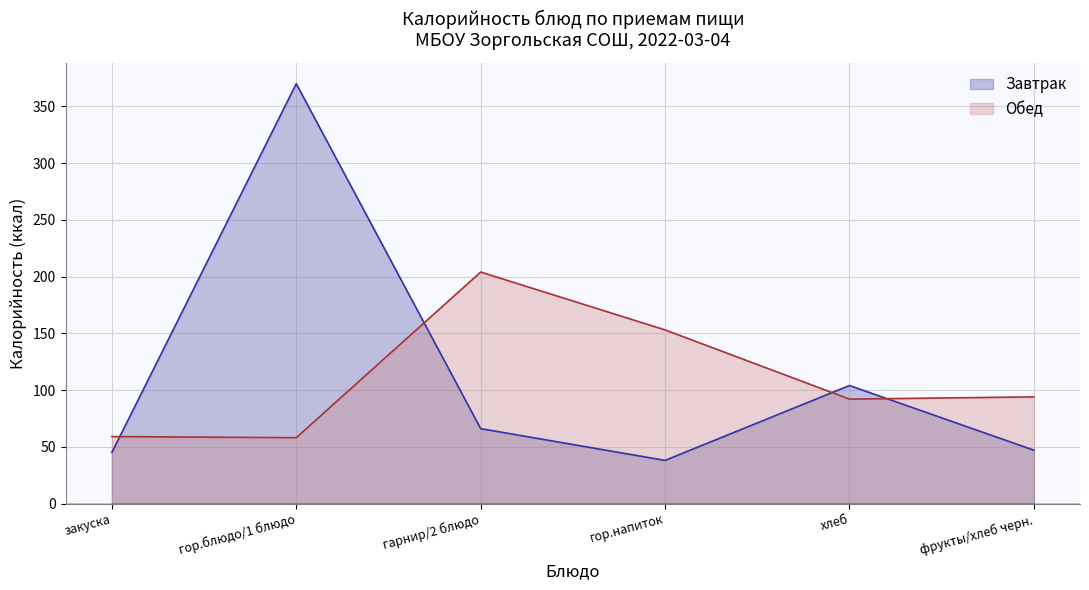

True or false: Завтрак and Обед cross at least once.

True